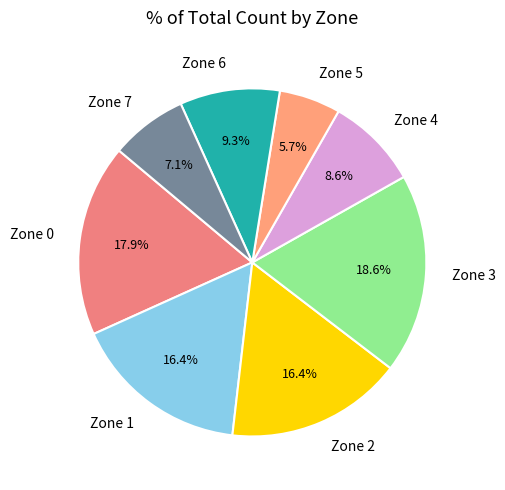

Approximately how many times larger is the value at Zone 7 compared to Zone 5?

1.2